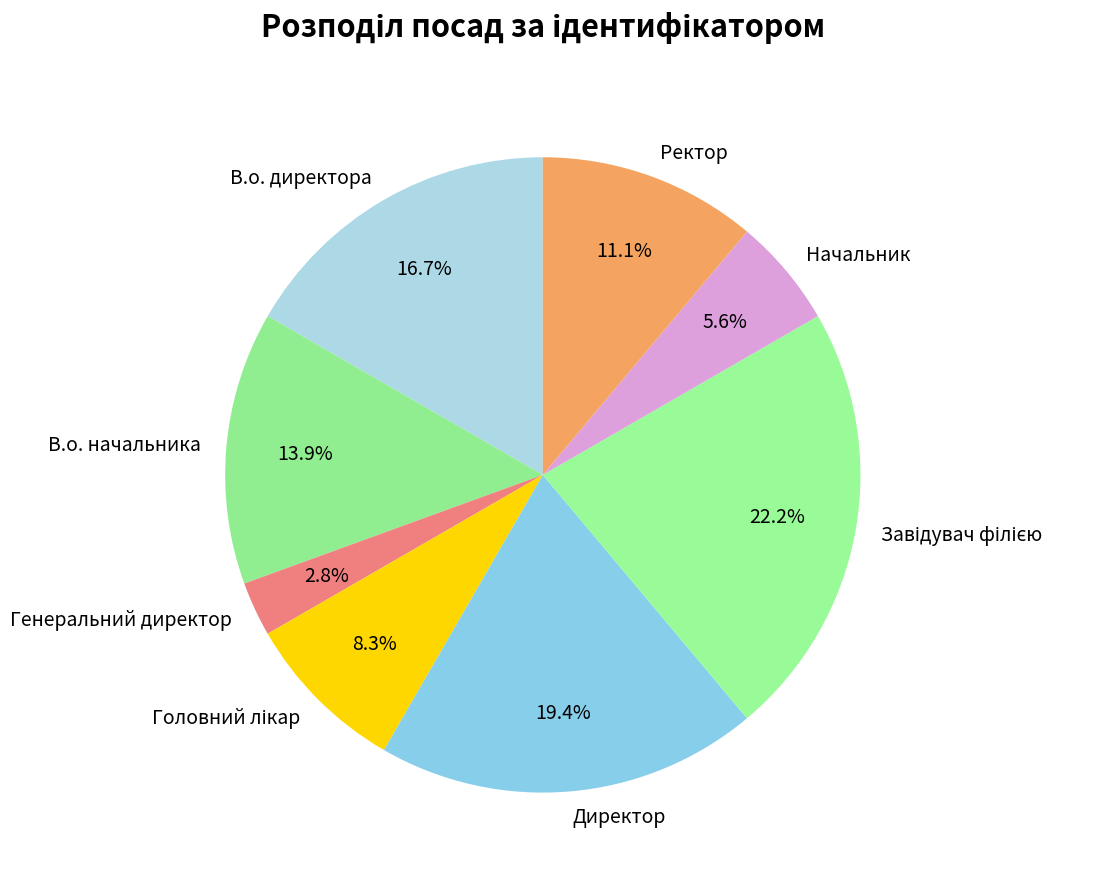

To the nearest percent, what is the average slice percentage?

12%